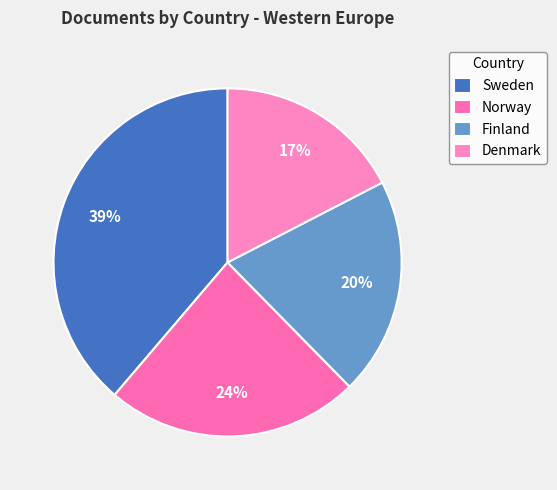

Between Sweden and Finland, which is larger?

Sweden